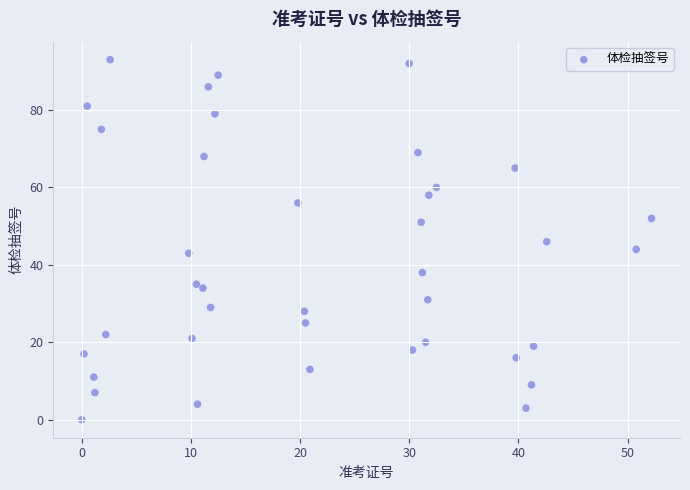

What is the range of Y values (max minus min)?

93